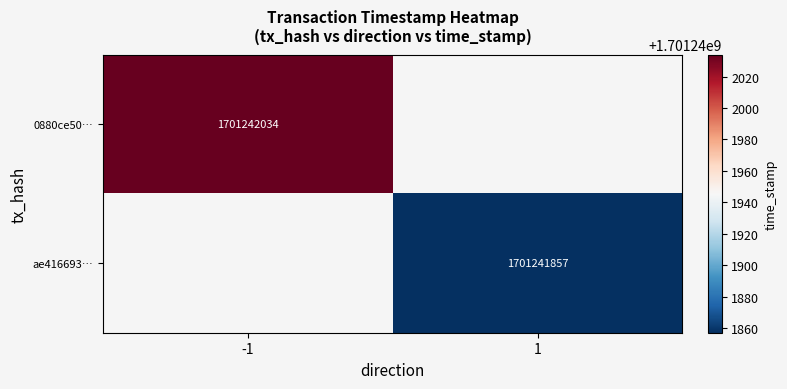

What value does the 0880ce50e8d44d245fde56e5f70ae17e082547c series have at direction?

-1